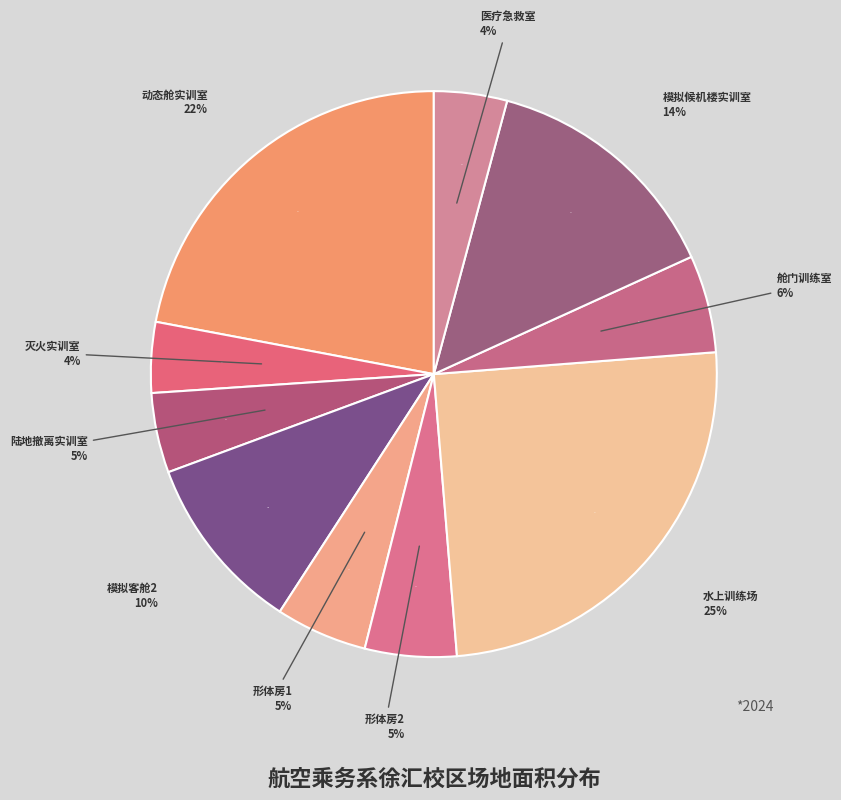

True or false: 动态舱实训室 accounts for 35% of the total.

False